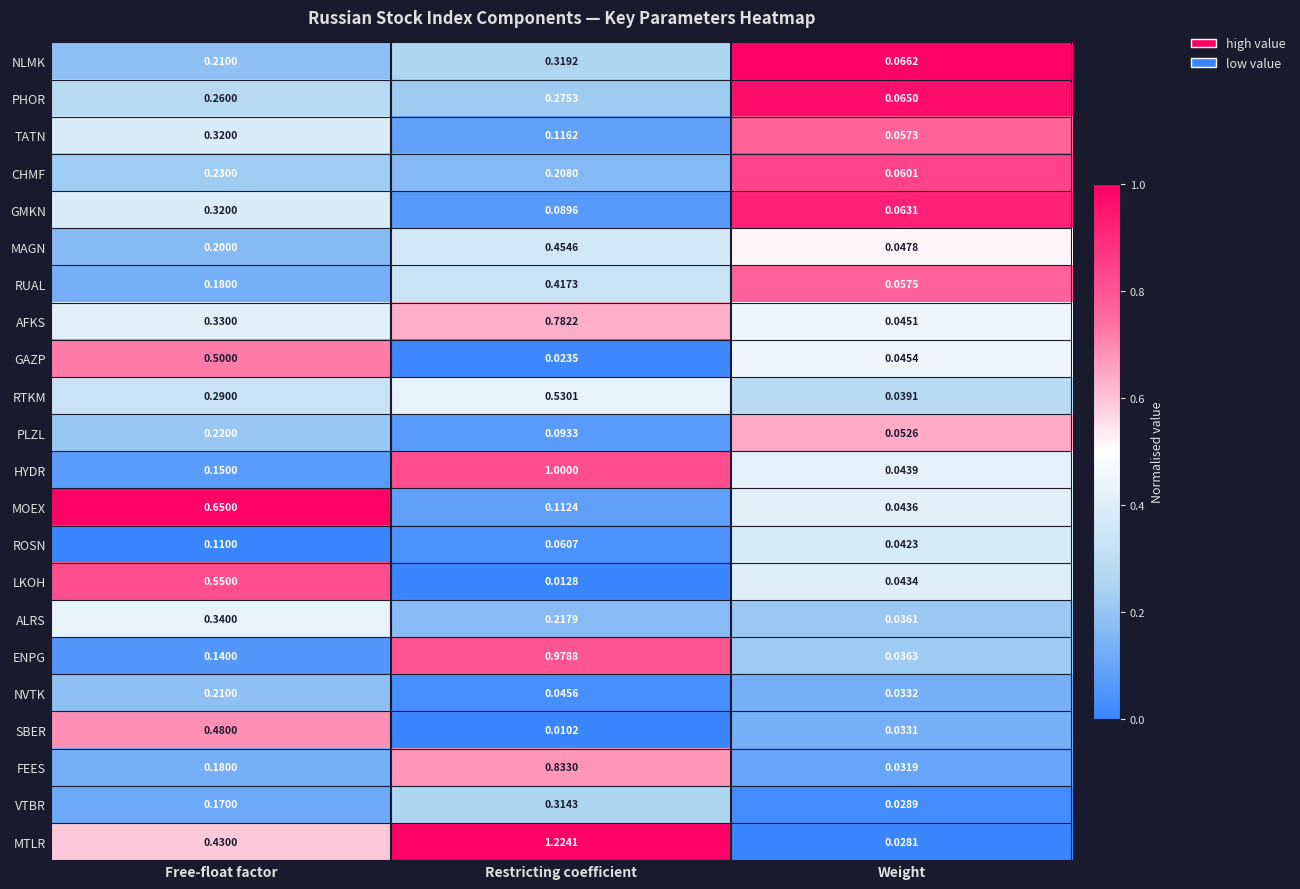

Where is SBER nearest to the value 0?

Restricting coefficient